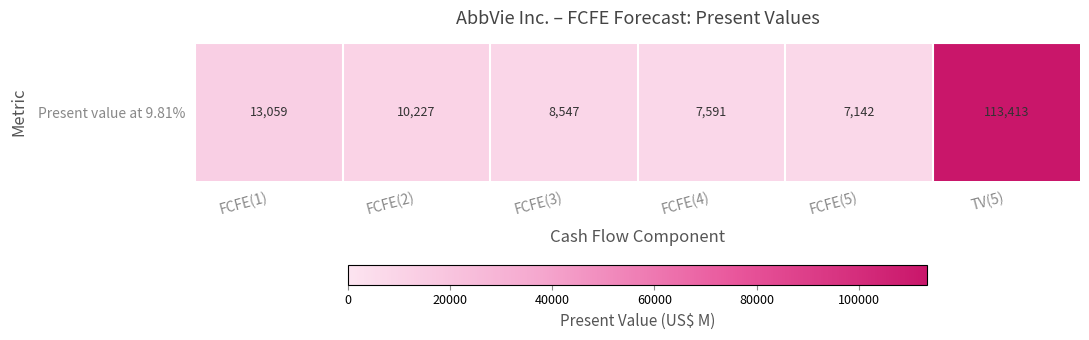

What is the ratio of the value at FCFE(4) to the value at FCFE(2)?

0.7